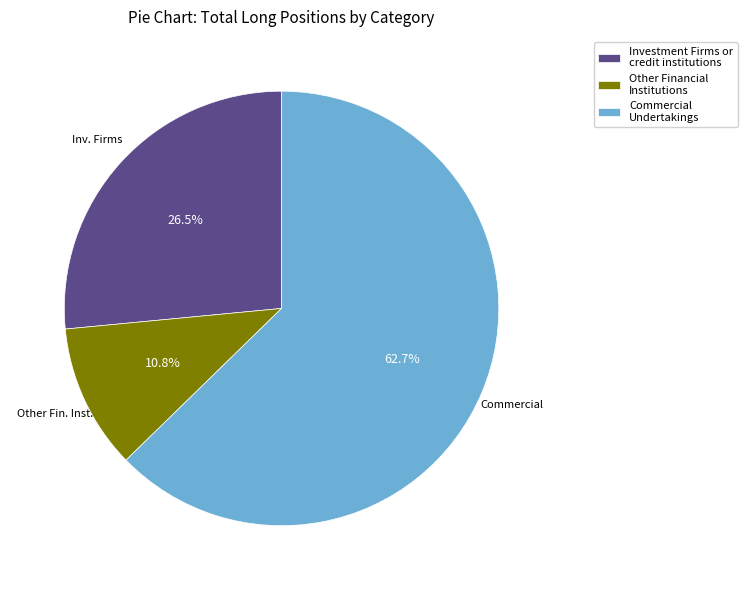

Is there any slice that represents more than half of the pie?

Yes